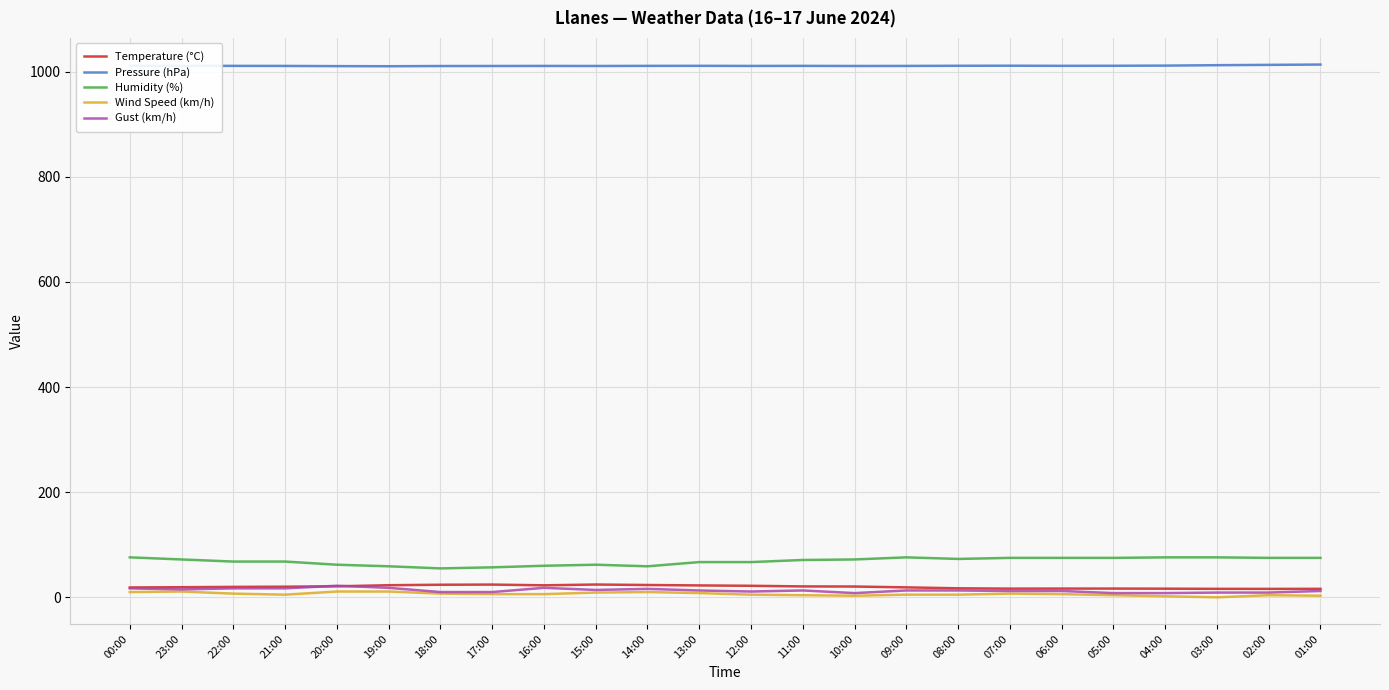

True or false: Pressure (hPa) has more than 1 points higher than both neighbors.

True